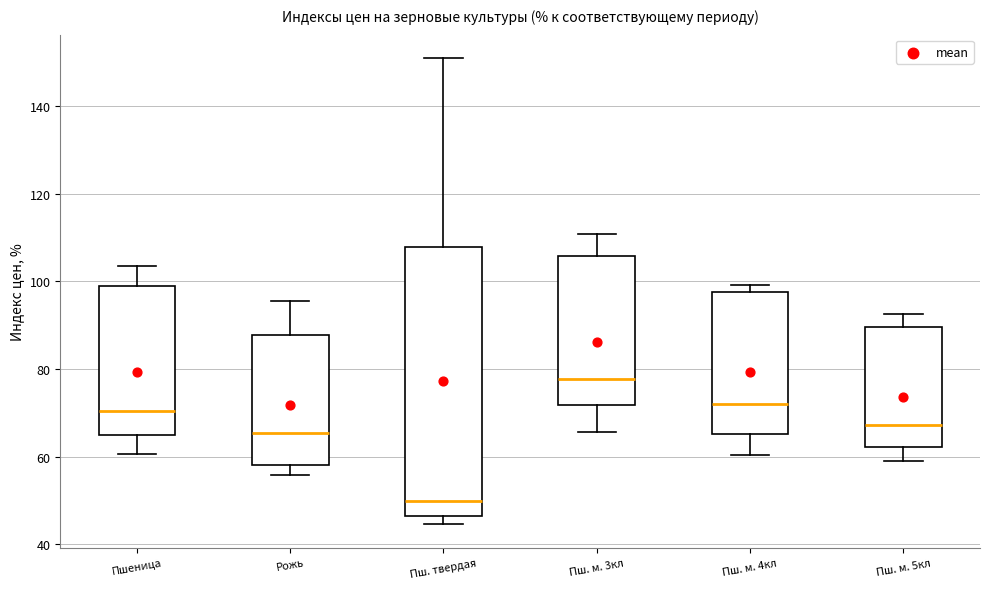

Which box is the tallest, from its lower edge to its upper edge?

Пш. твердая